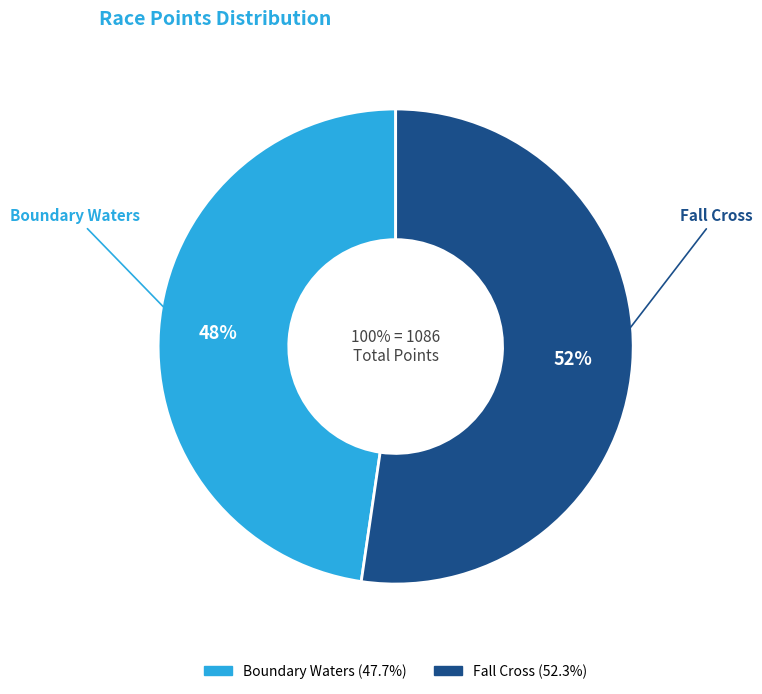

What percentage is the Fall Cross slice, to the nearest percent?

52%